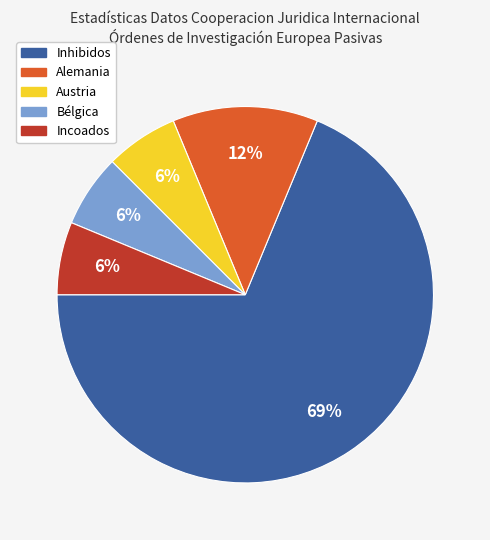

To the nearest percent, what is the average slice percentage?

20%